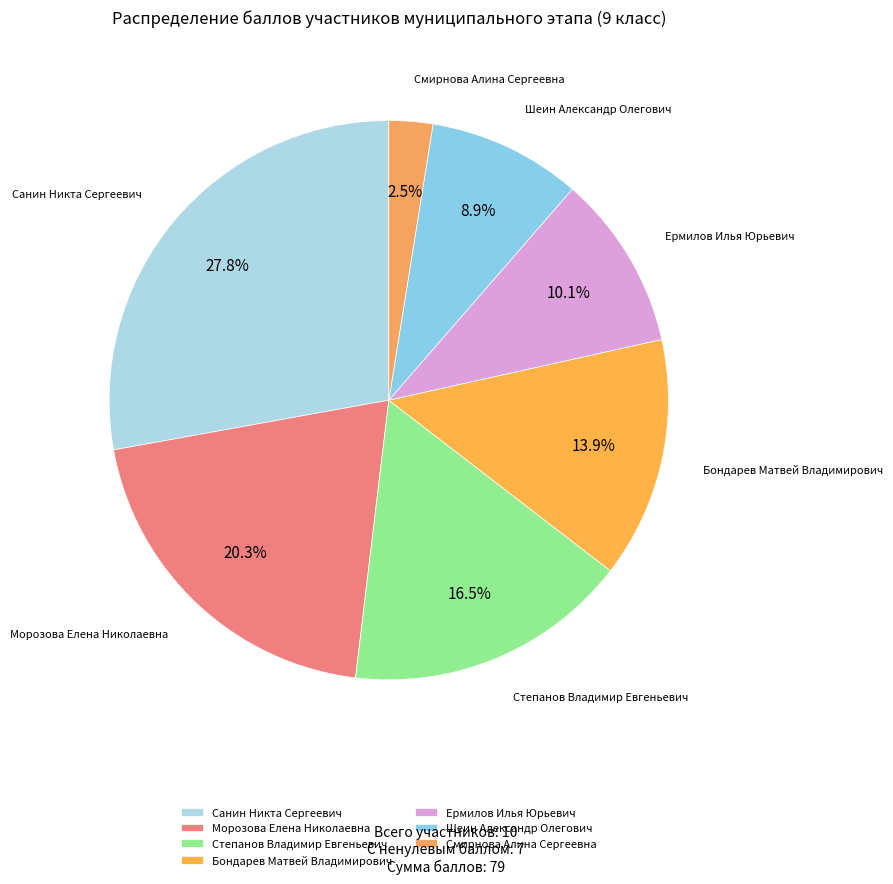

True or false: Шеин Александр Олегович accounts for 21% of the total.

False